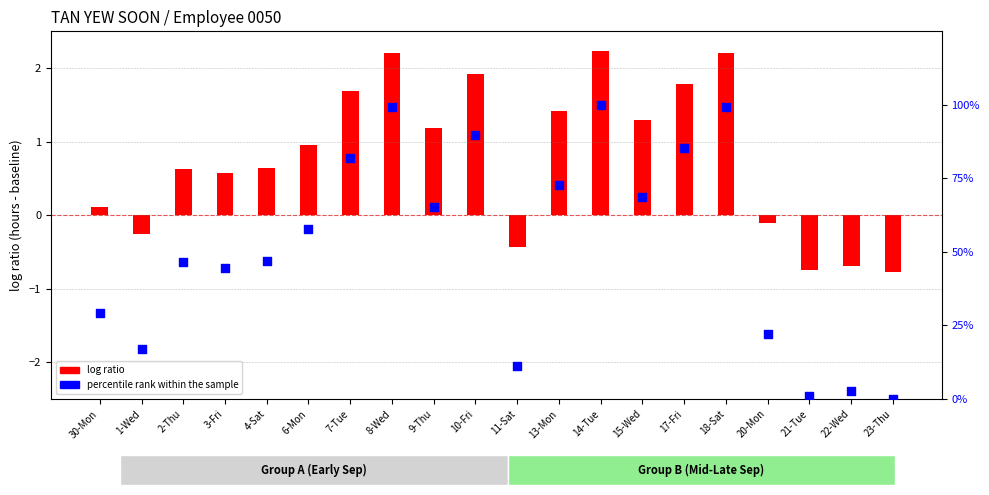

Between 6-Mon and 17-Fri, which is larger?

17-Fri